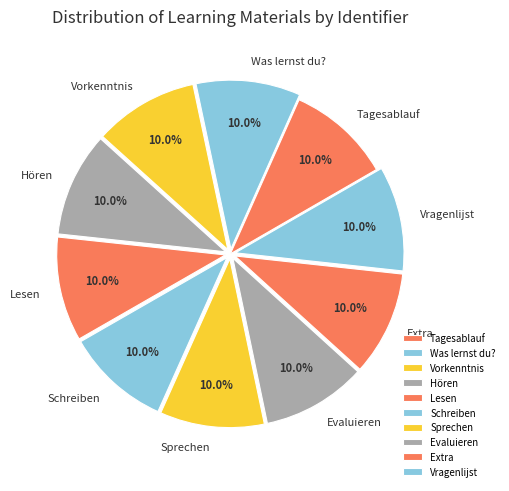

How much of the chart is everything except Evaluieren?

90.0%